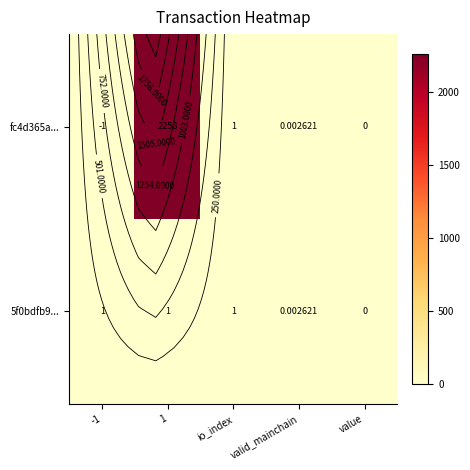

Rank the series by their average value, from lowest to highest.

5f0bdfb9..., fc4d365a...